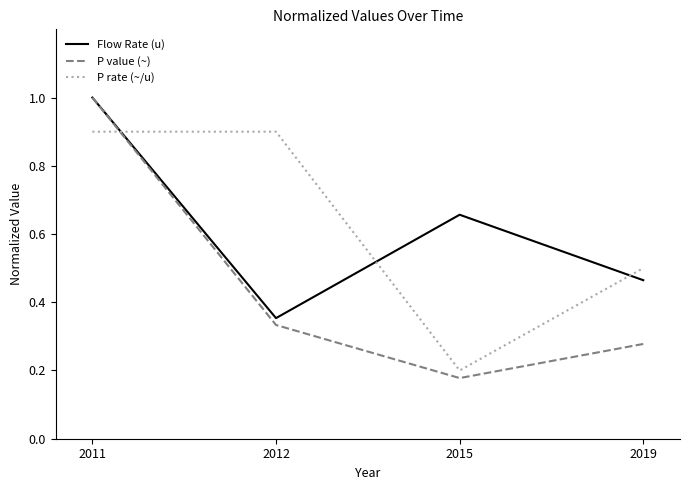

Is it true that P rate (~/u) equals 0.2 at 2015?

True